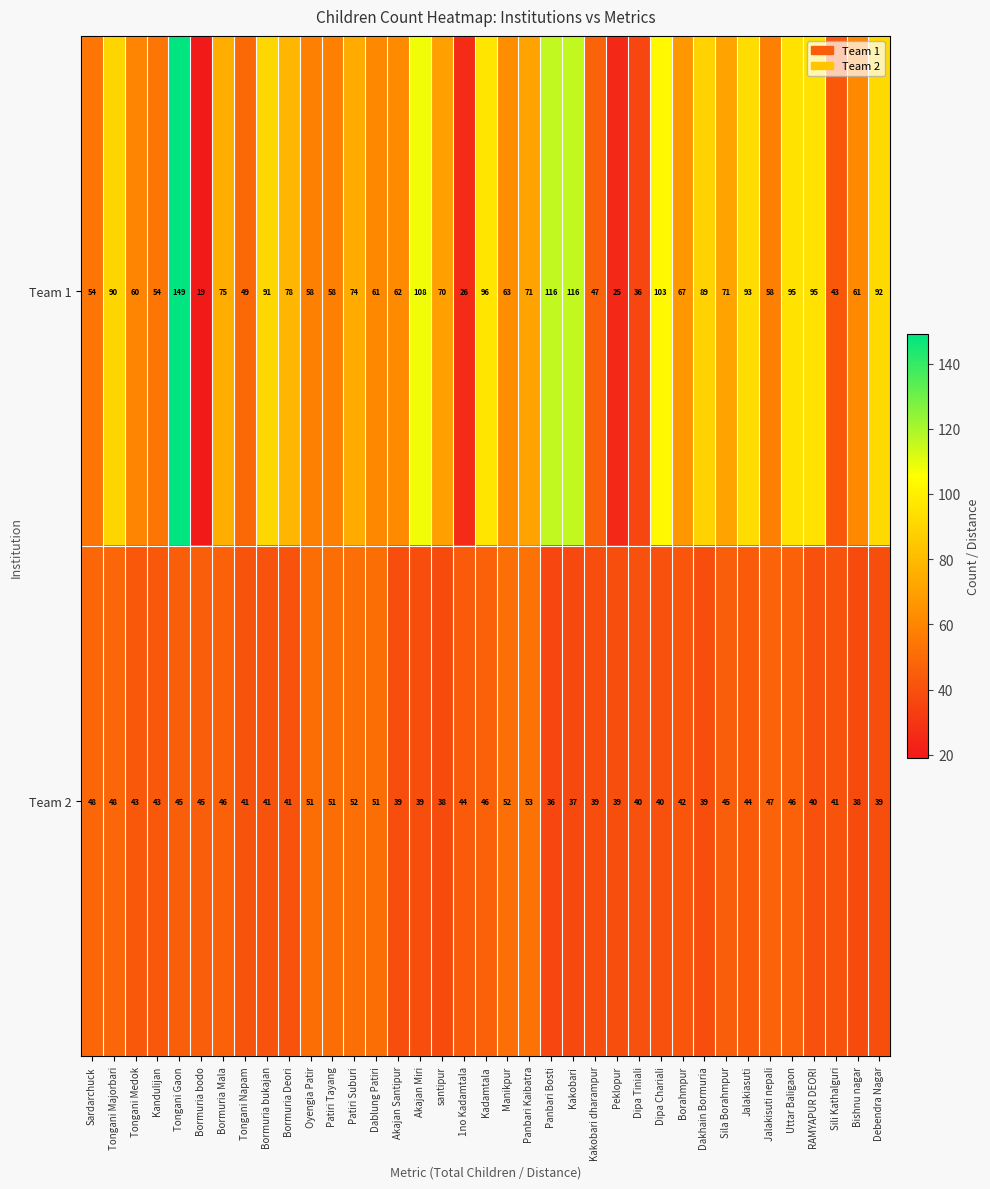

How many categories are shown in the chart?

37